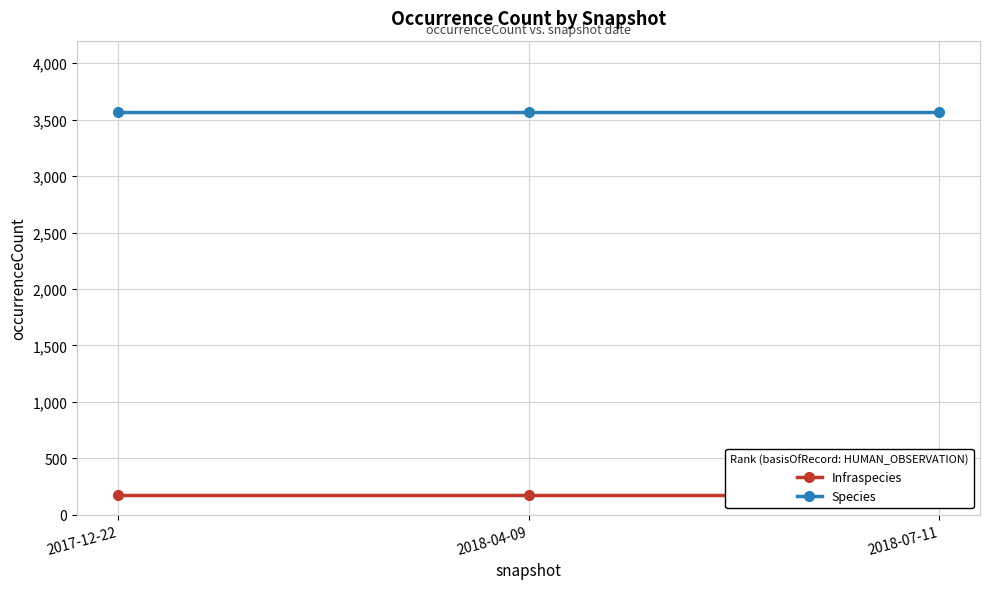

What are all the series names shown in the legend?

Infraspecies, Species